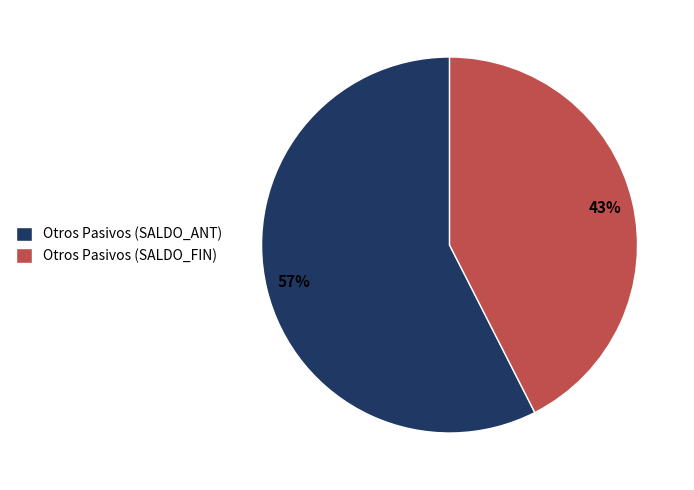

Is there a majority slice in this chart?

Yes